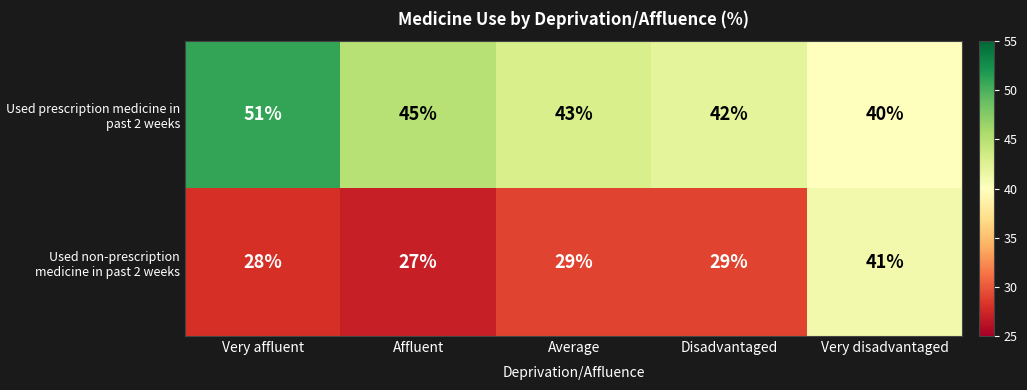

Where is Used prescription medicine in past 2 weeks nearest to the value 45?

Affluent